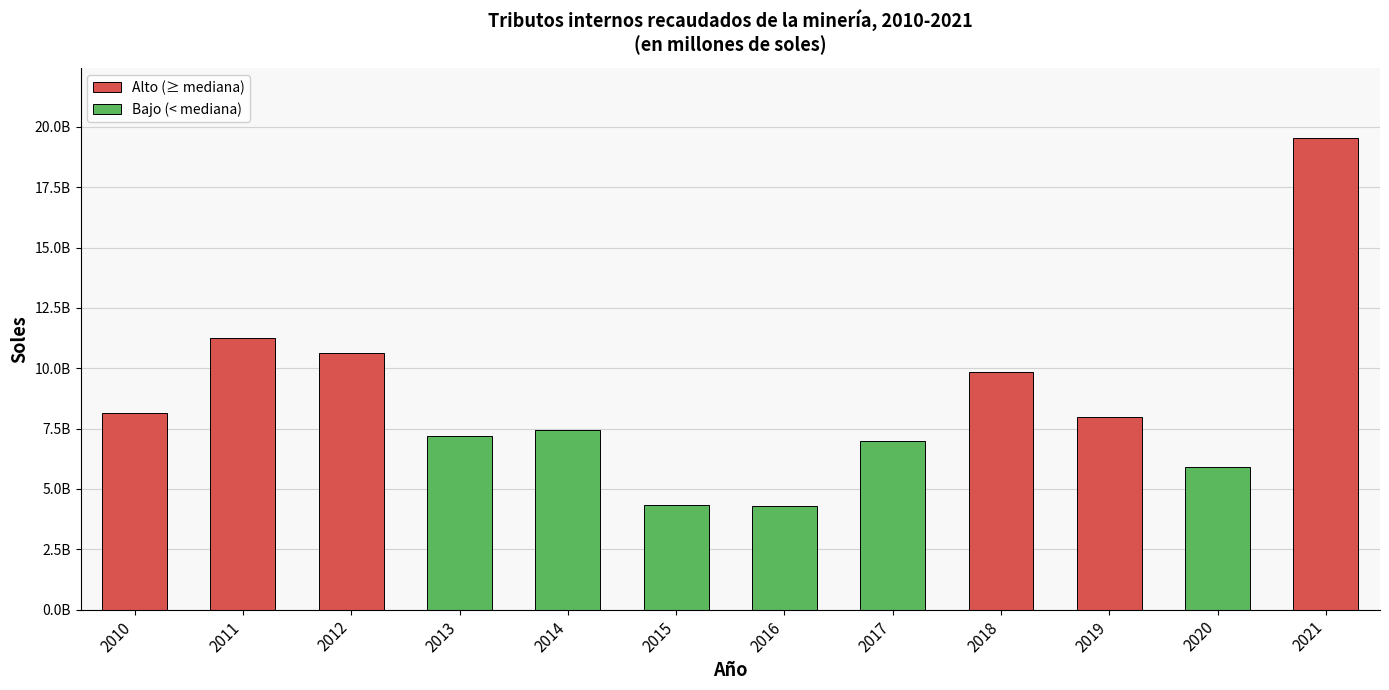

What is the change in value from 2013 to 2017?

-190797865.3